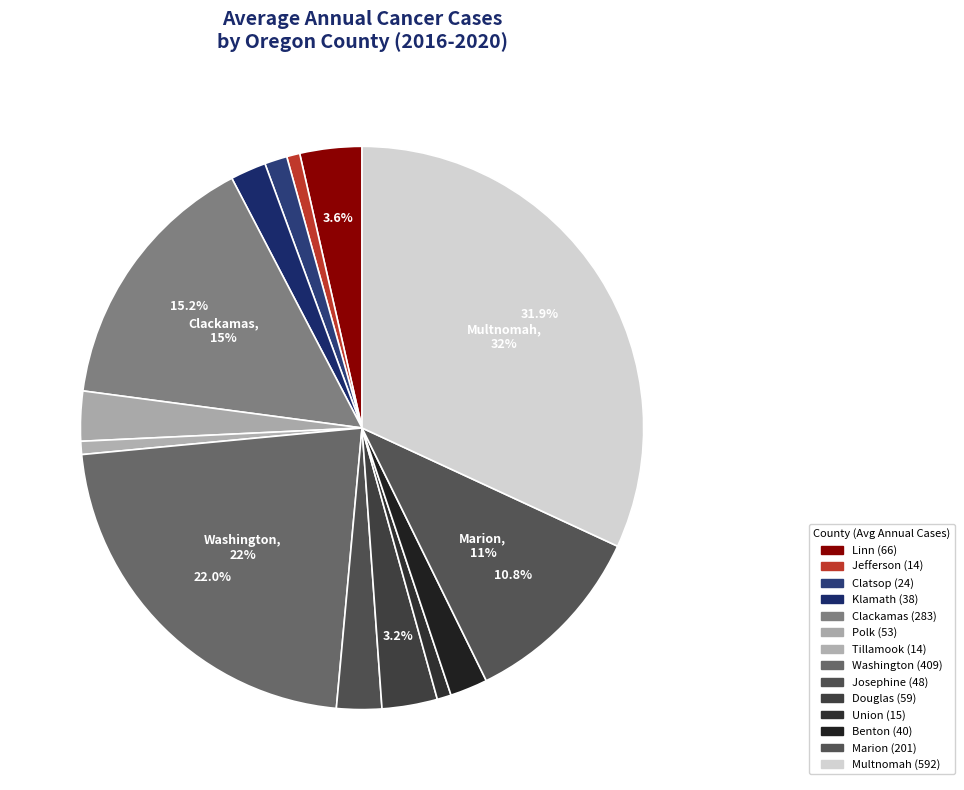

Between Josephine and Clatsop, which is larger?

Josephine